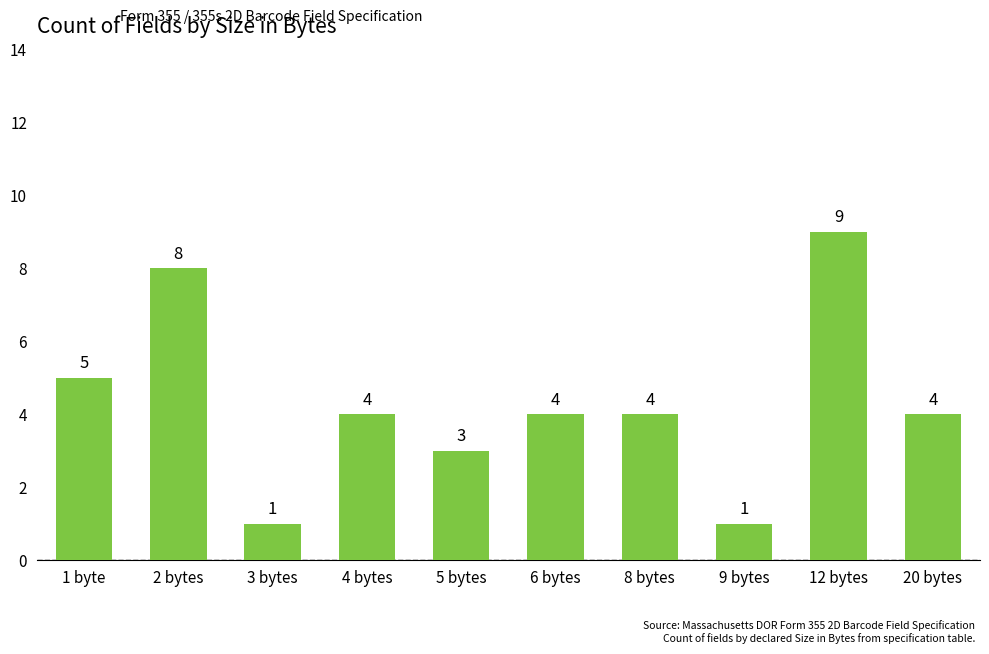

What is the label of the 9th bar from the right?

2 bytes